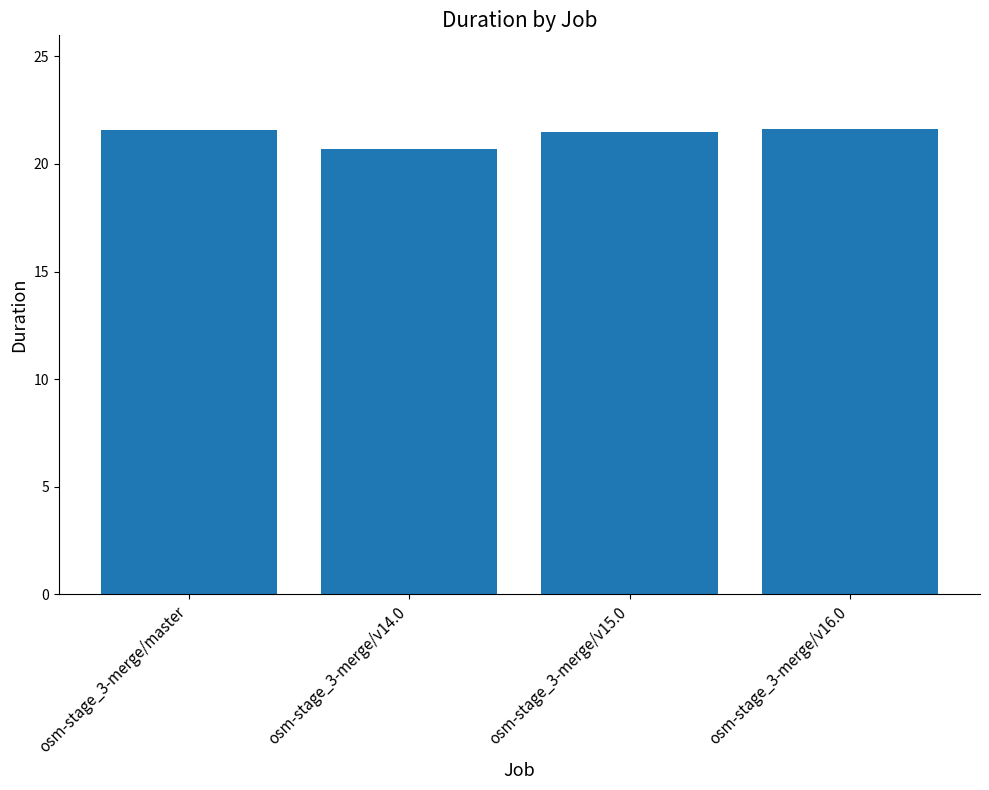

How many bars are there in total?

4